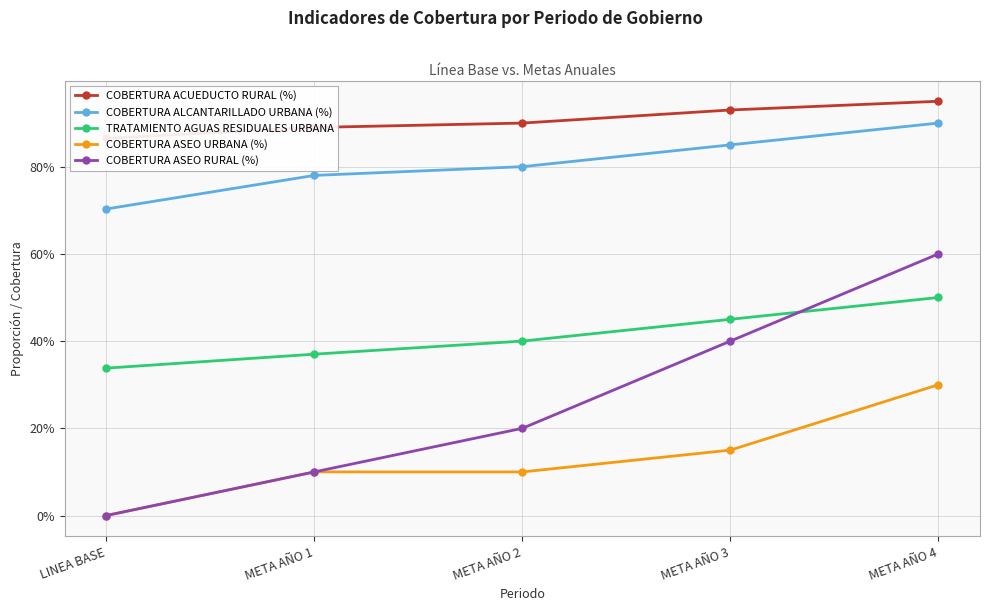

Does the chart display data point markers on the line(s)?

Yes